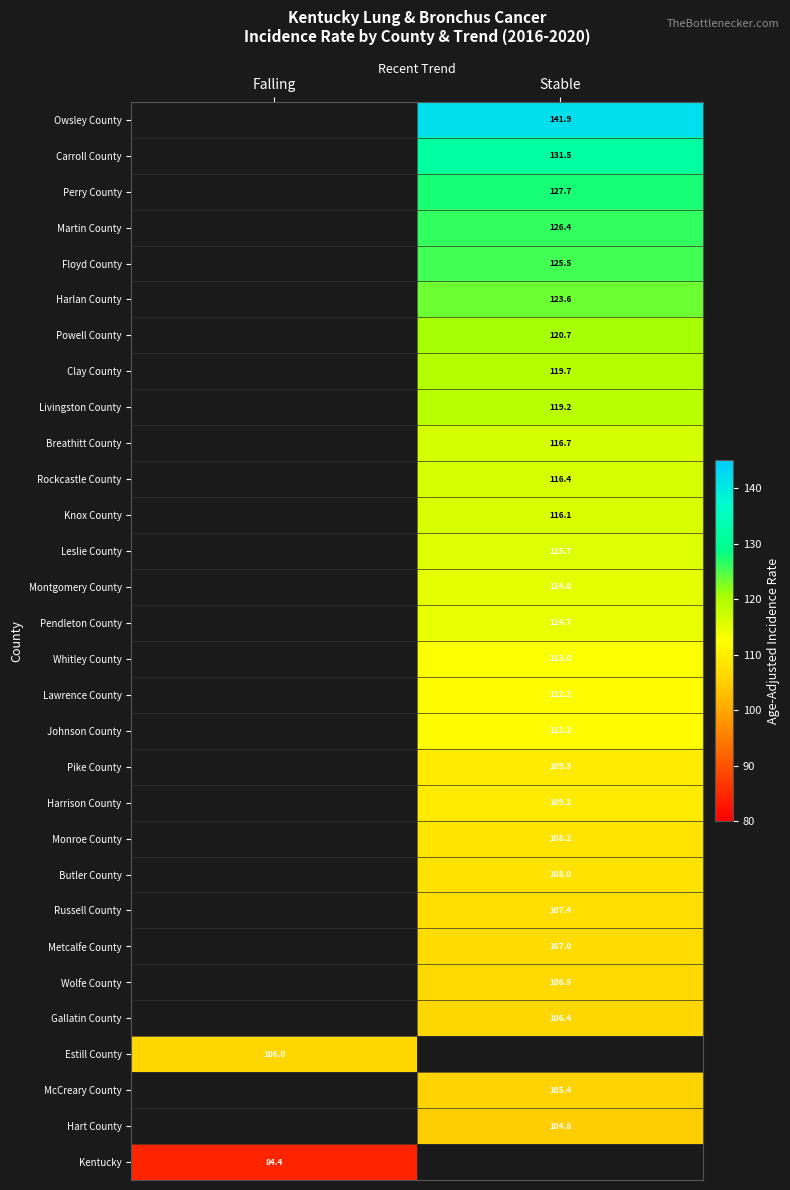

What is the difference between the highest and lowest values at Stable?

37.1